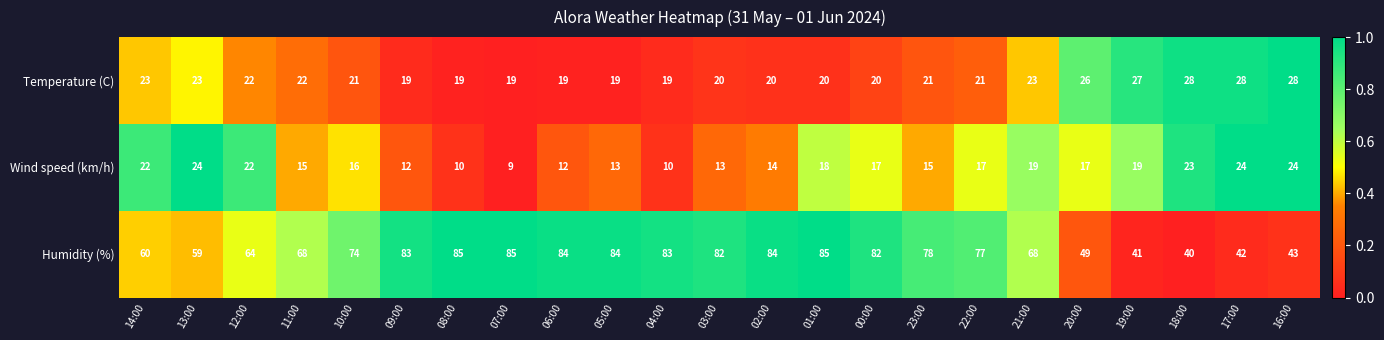

What is the difference between the Humidity (%) values at 20:00 and 07:00?

36